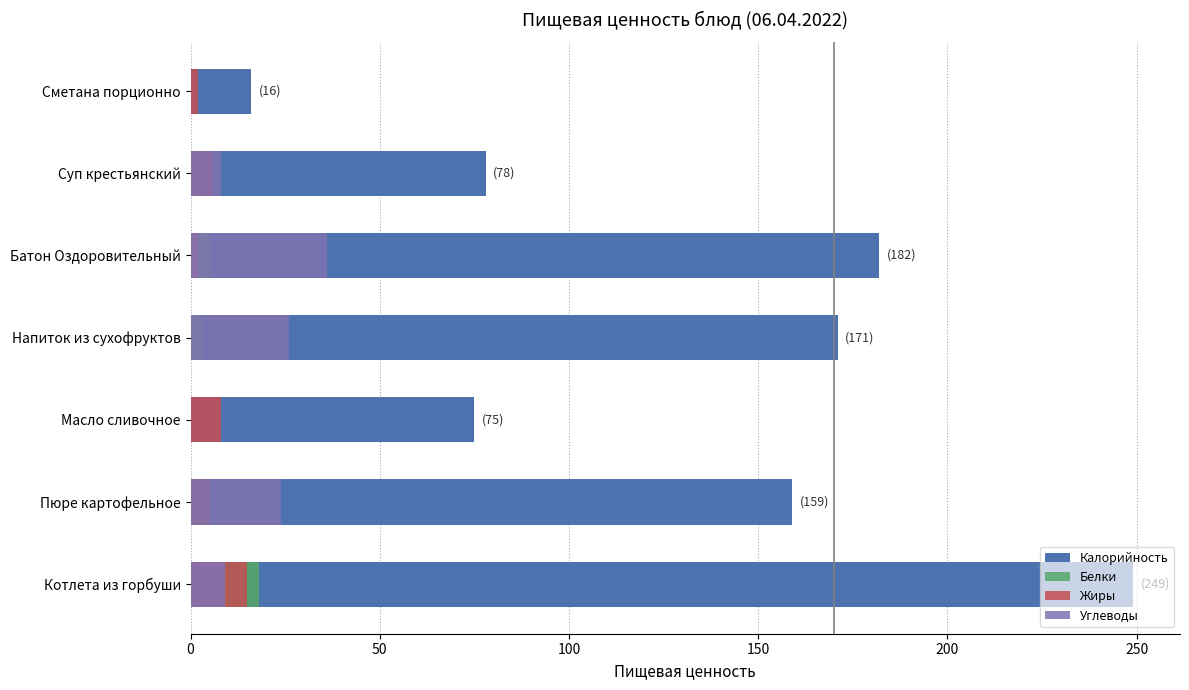

What is the highest value of the Калорийность series?

249